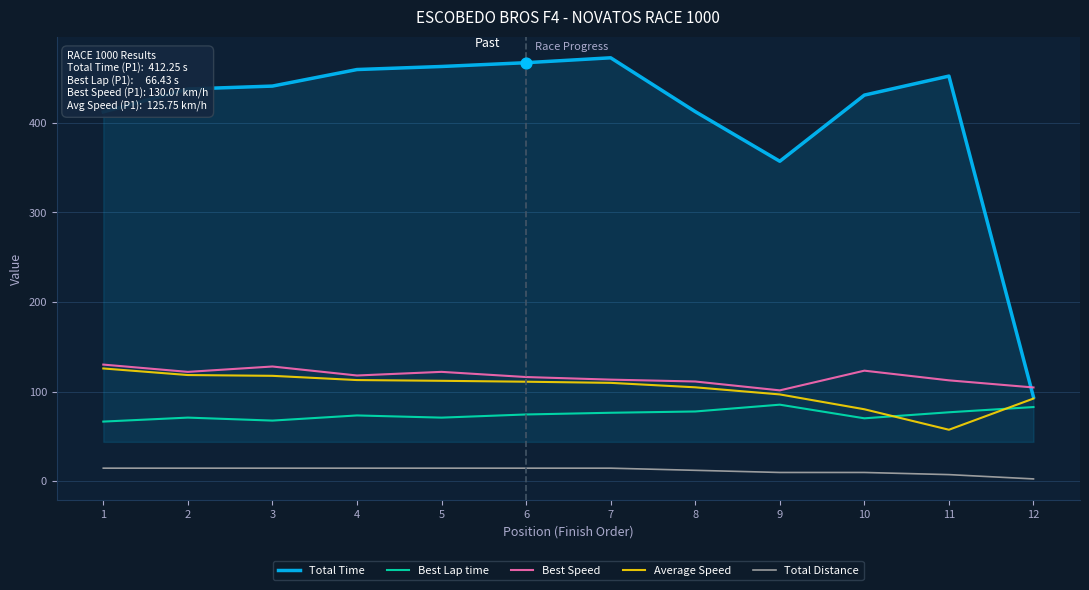

Which series changed the most between 1 and 7?

Total Time